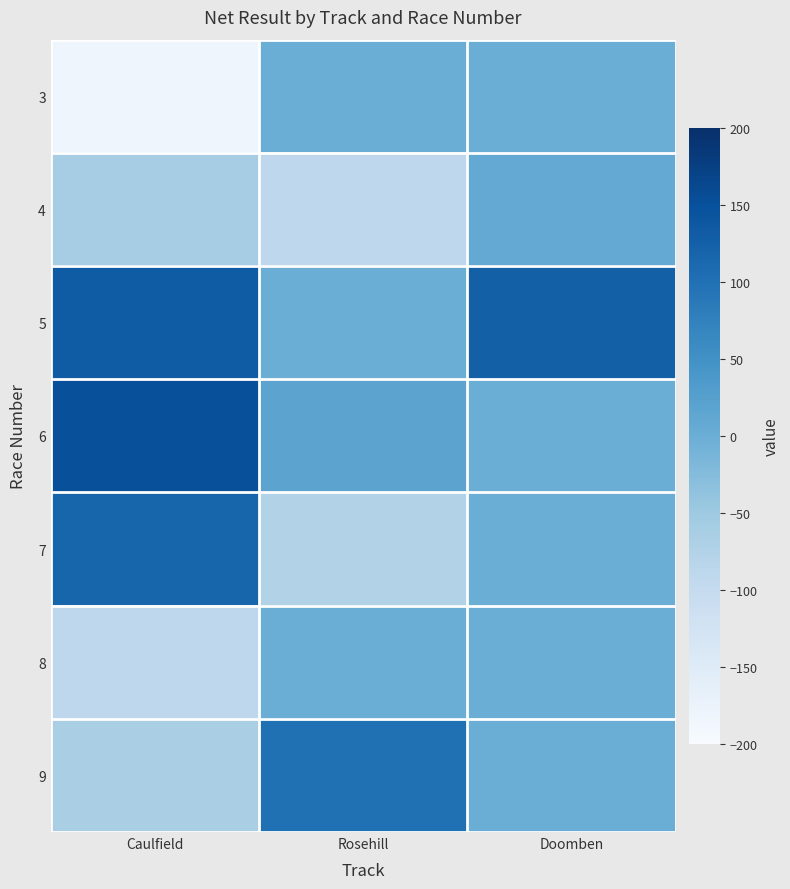

At which category is the sum across all series the highest?

Doomben